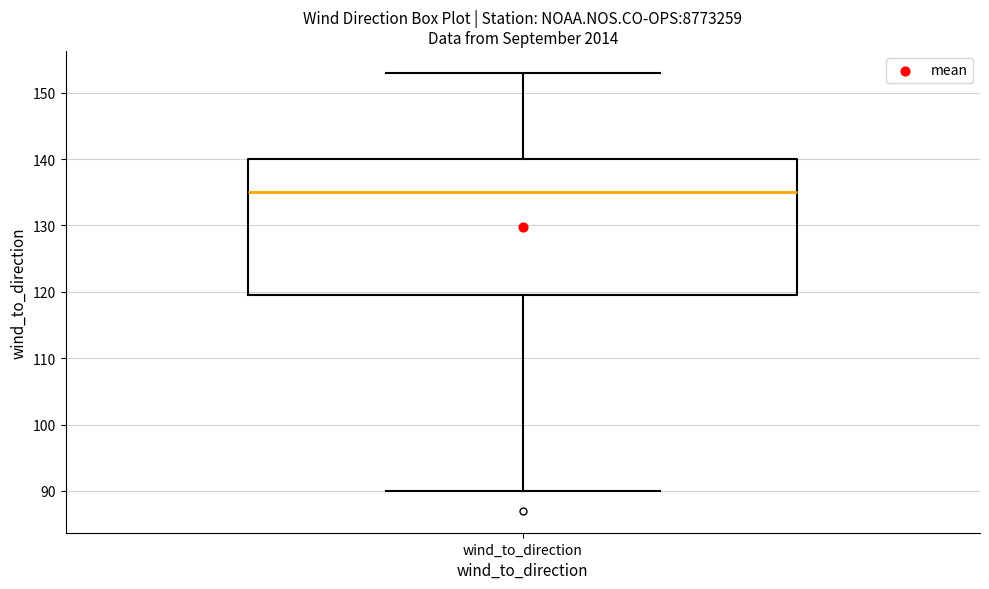

Transcribe this box plot: give where the median line is, the range the box spans, and where the two whiskers end, as read against the y-axis. The values are not printed on the chart, so give them approximately, as read against the axis.

median 135, box 120 to 140, whiskers 90 to 153